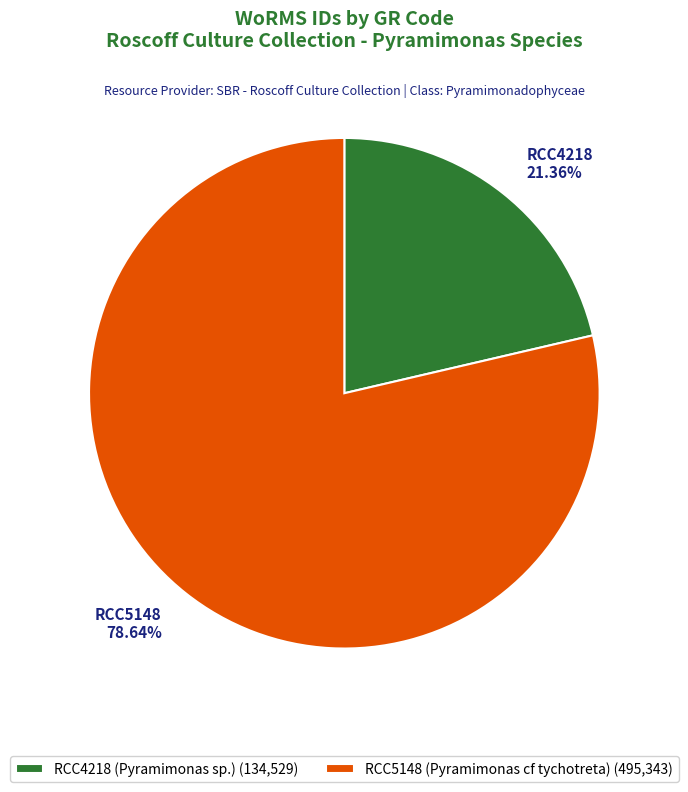

What percentage is NOT represented by RCC5148 (Pyramimonas cf tychotreta)?

21.4%